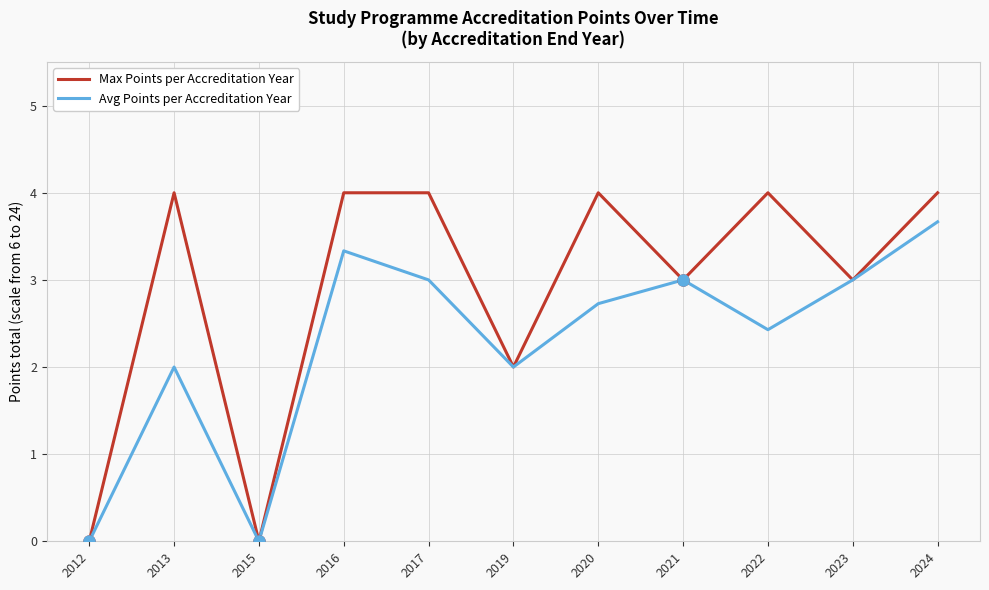

What is the difference between the maximum and second lowest values in the Max Points per Accreditation Year series?

4.0